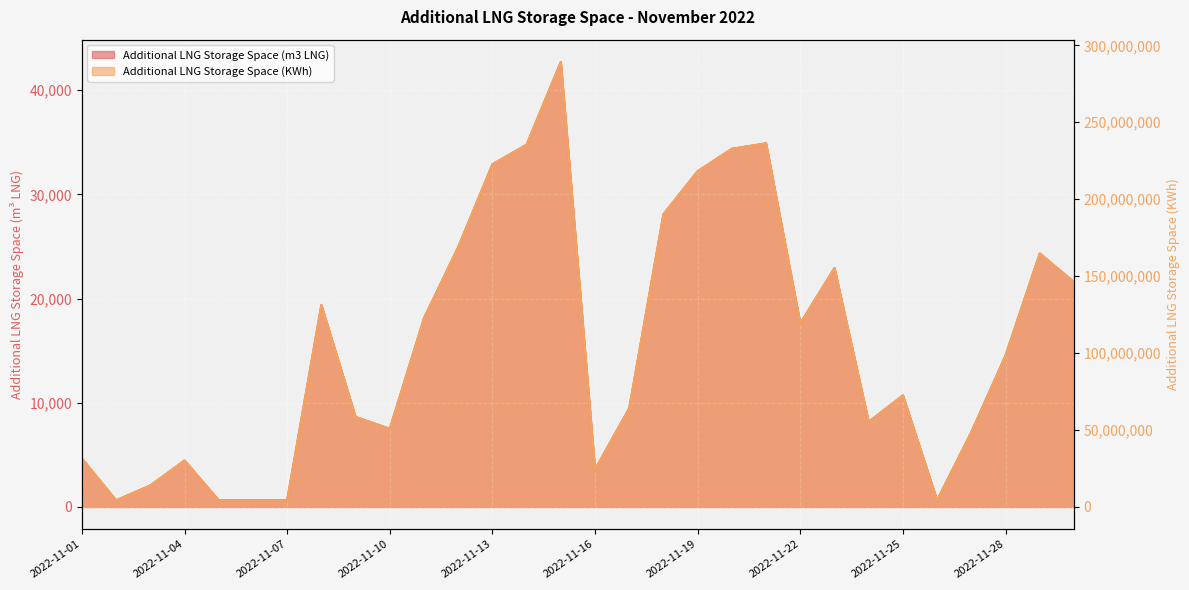

What is the value of the Additional LNG Storage Space (KWh) point at the 26th from the left?

4307898